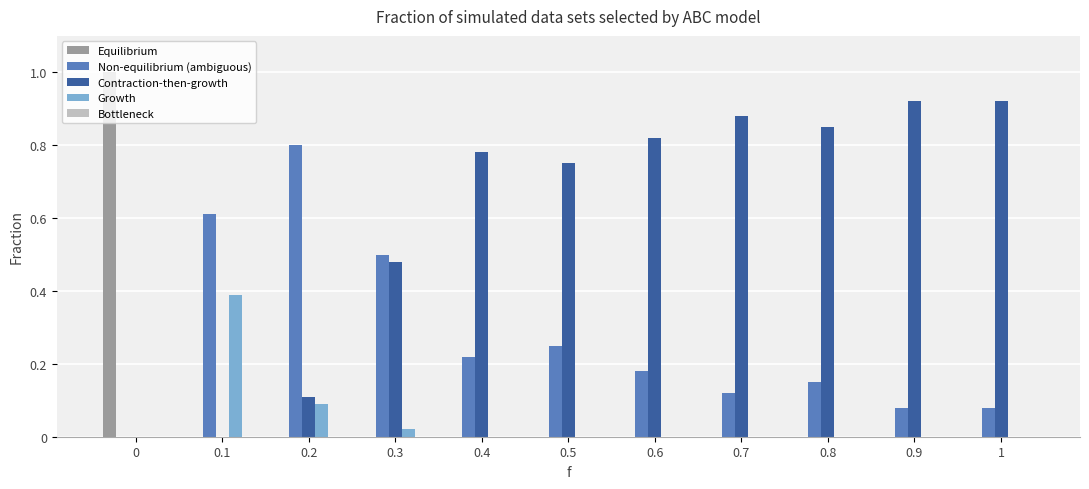

What is the maximum value shown in the chart?

1.0